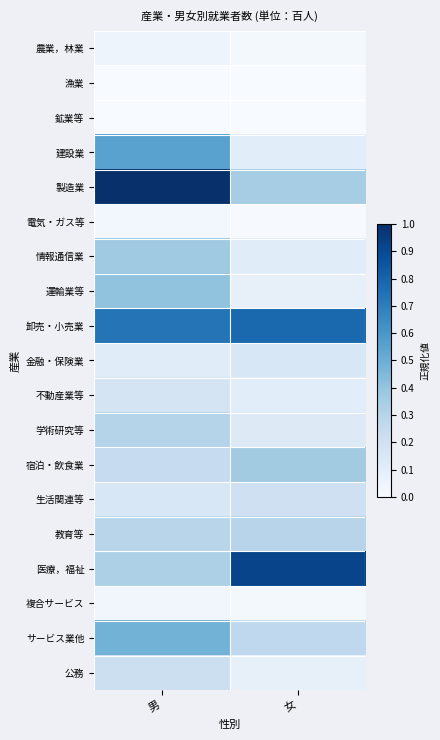

Which series has the largest total across all categories?

卸売・小売業